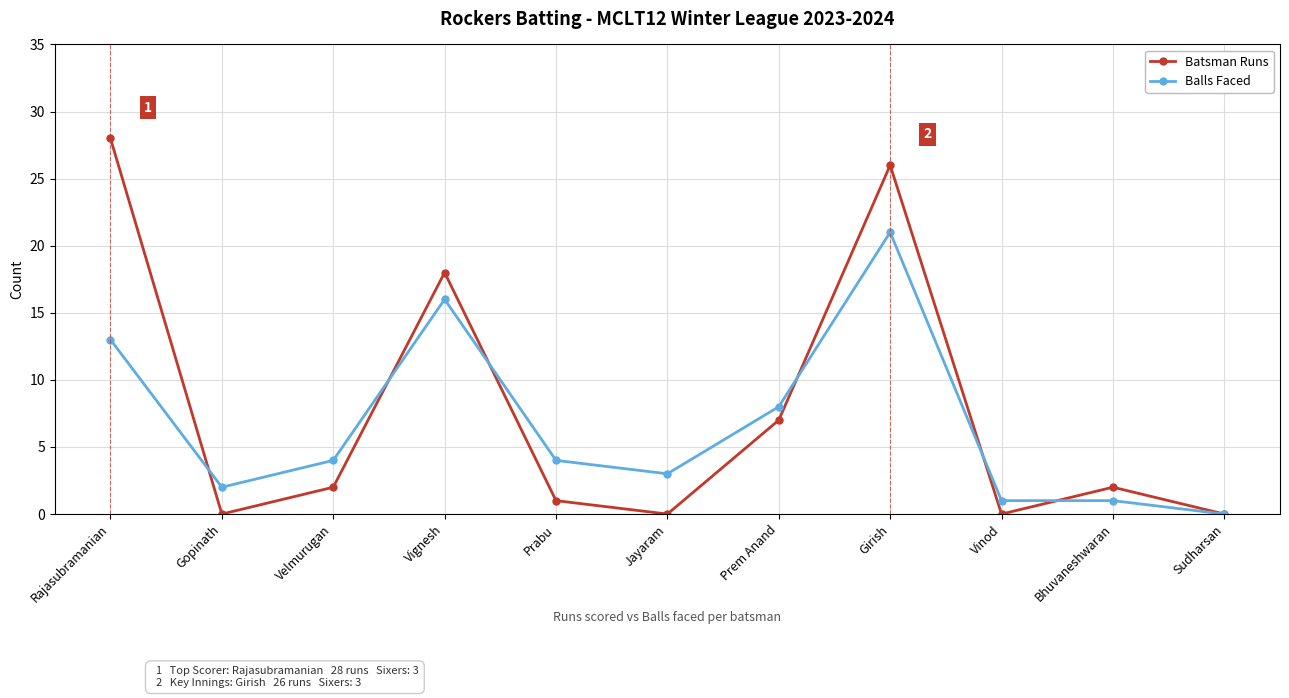

Reading left to right, extract all data points from this chart.

Batsman Runs: Rajasubramanian=28	Gopinath=0	Velmurugan=2	Vignesh=18	Prabu=1	Jayaram=0	Prem Anand=7	Girish=26	Vinod=0	Bhuvaneshwaran=2	Sudharsan=0
Balls Faced: Rajasubramanian=13	Gopinath=2	Velmurugan=4	Vignesh=16	Prabu=4	Jayaram=3	Prem Anand=8	Girish=21	Vinod=1	Bhuvaneshwaran=1	Sudharsan=0